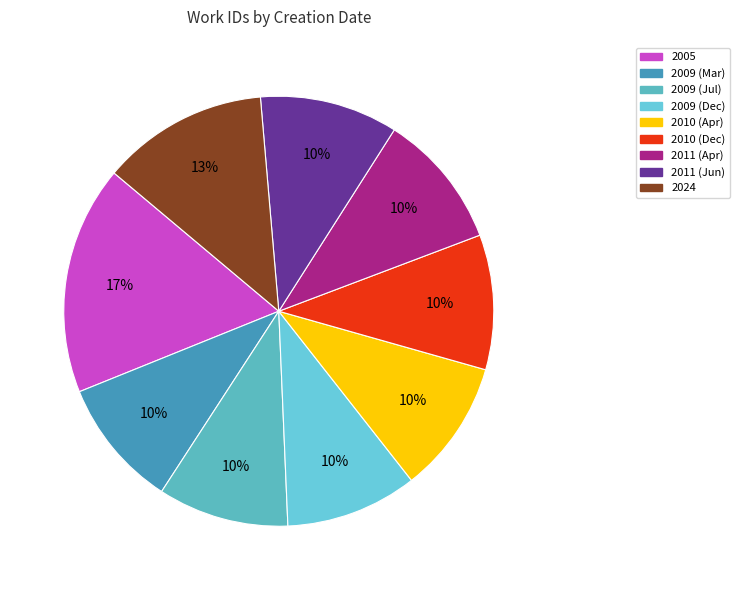

How many segments does this pie chart have?

9